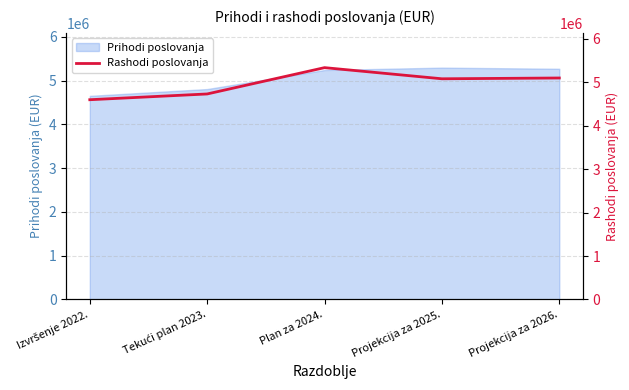

List the labels in order of value, smallest first.

Izvršenje 2022., Tekući plan 2023., Projekcija za 2025., Projekcija za 2026., Plan za 2024.